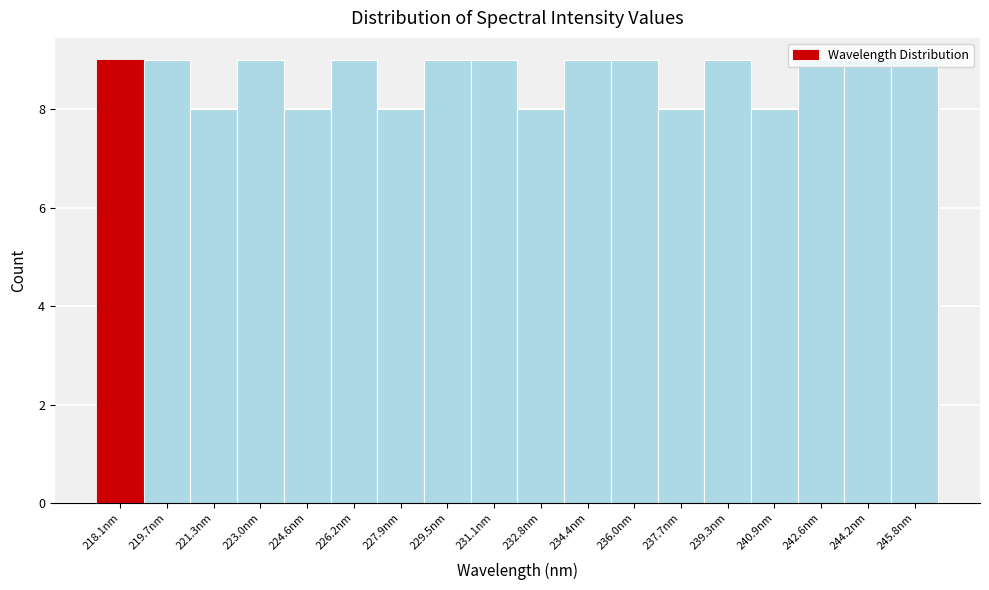

What is the ratio of the value at 234.4nm to the value at 240.9nm?

1.1